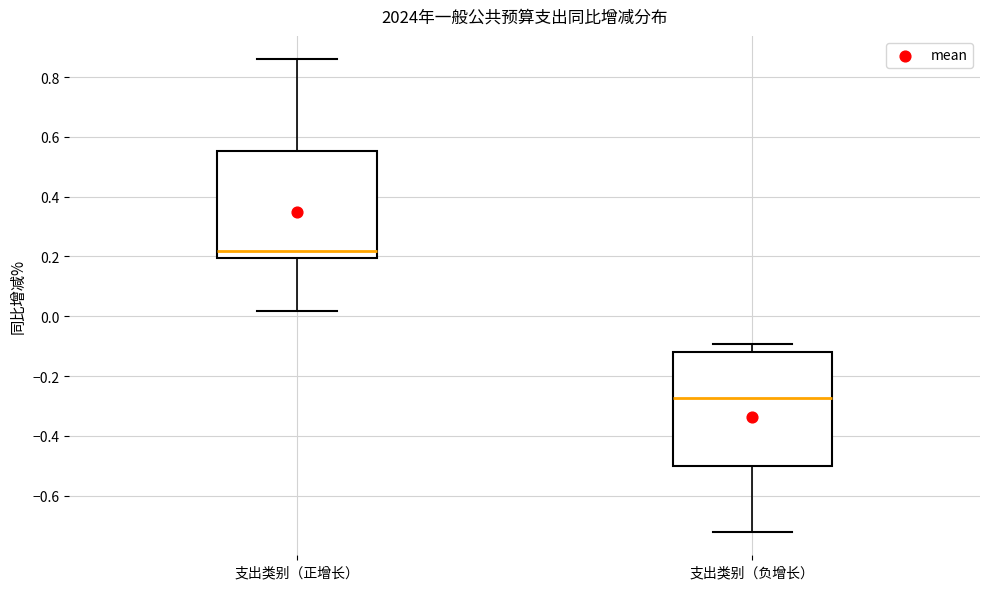

Comparing the boxes themselves (not the whiskers), which one is the tallest?

支出类别（负增长）